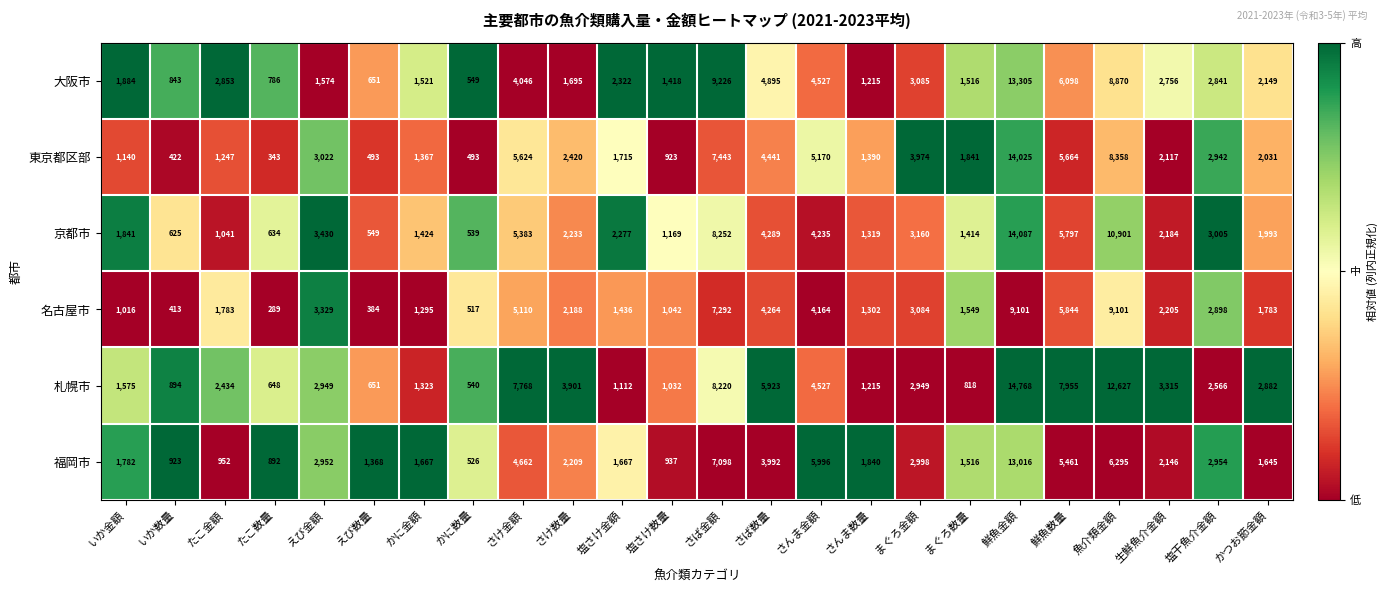

What is the minimum value for 名古屋市?

289